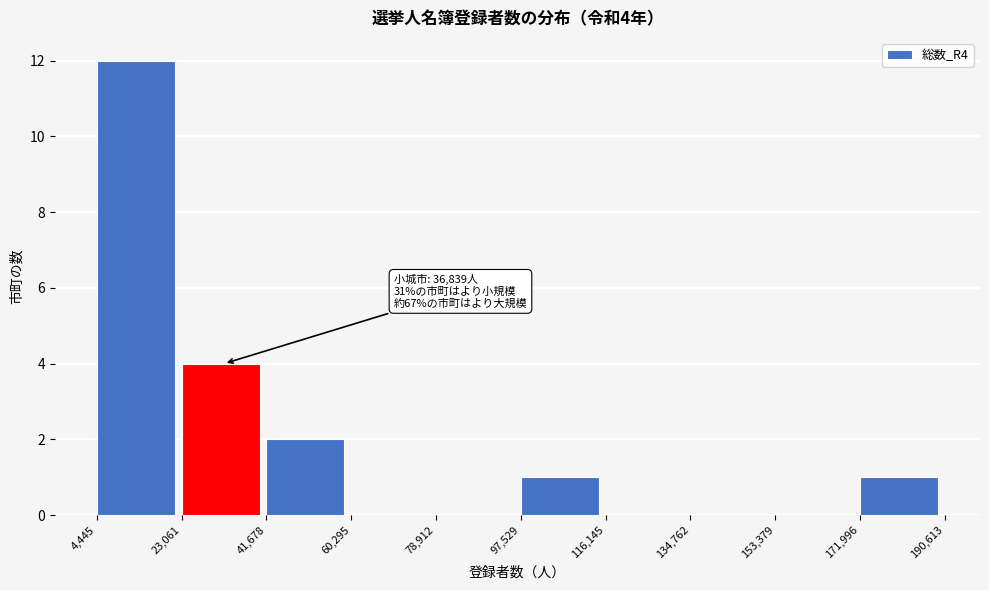

Which range on the x-axis has the tallest bar?

4,445 to 23,061